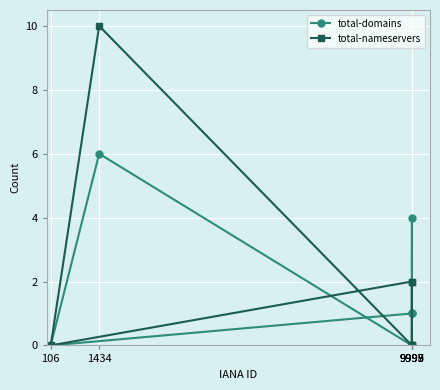

What is the average value of the total-nameservers series?

2